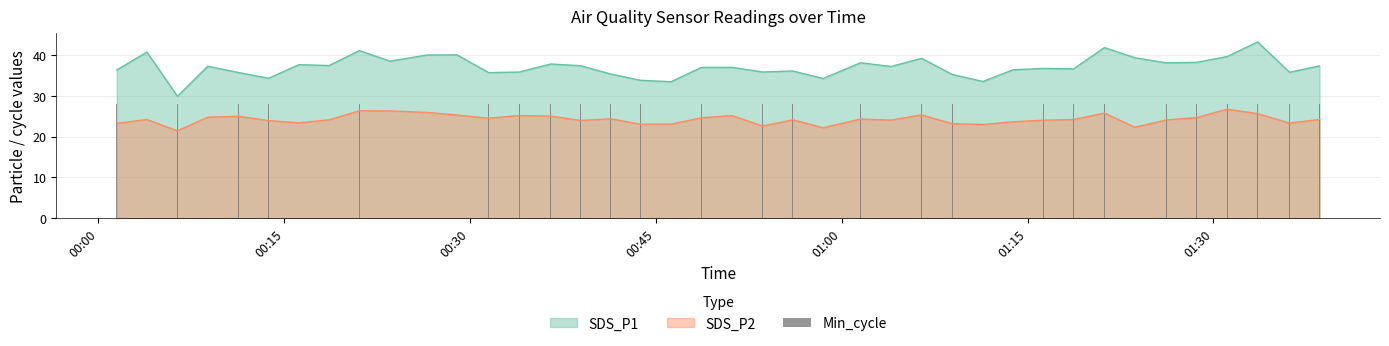

True or false: SDS_P2 and SDS_P1 intersect in this chart.

False